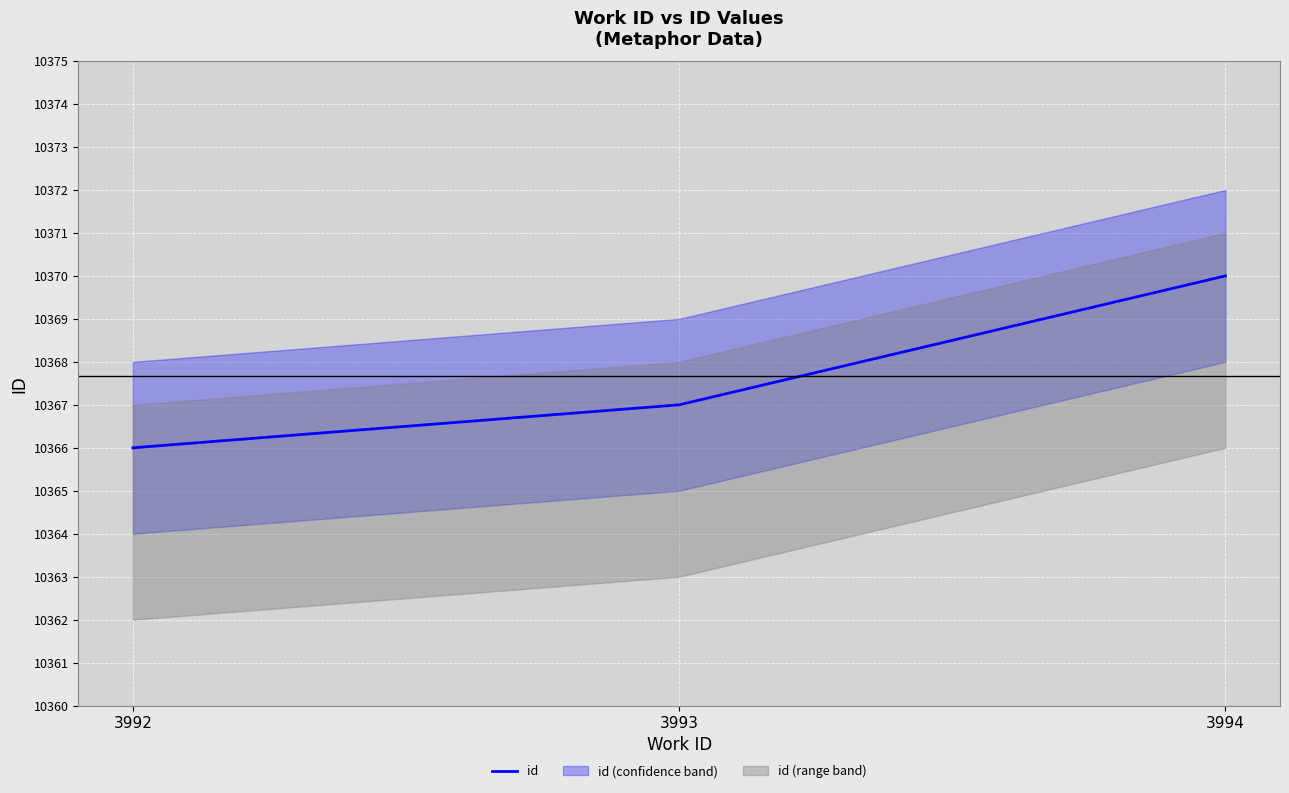

Which has a higher value, 3993 or 3992?

3993